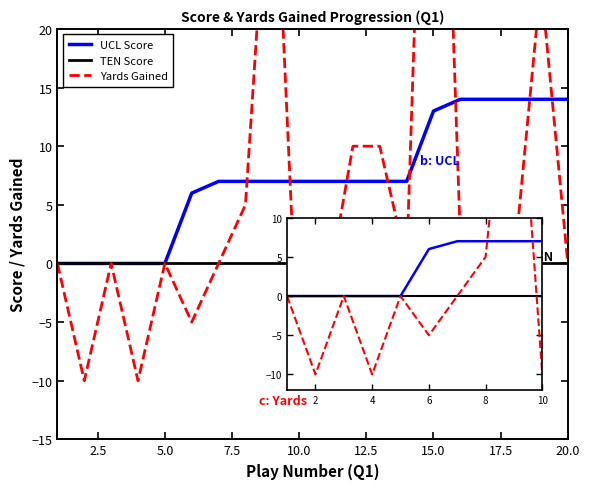

Is this an area chart (filled region under the line)?

No